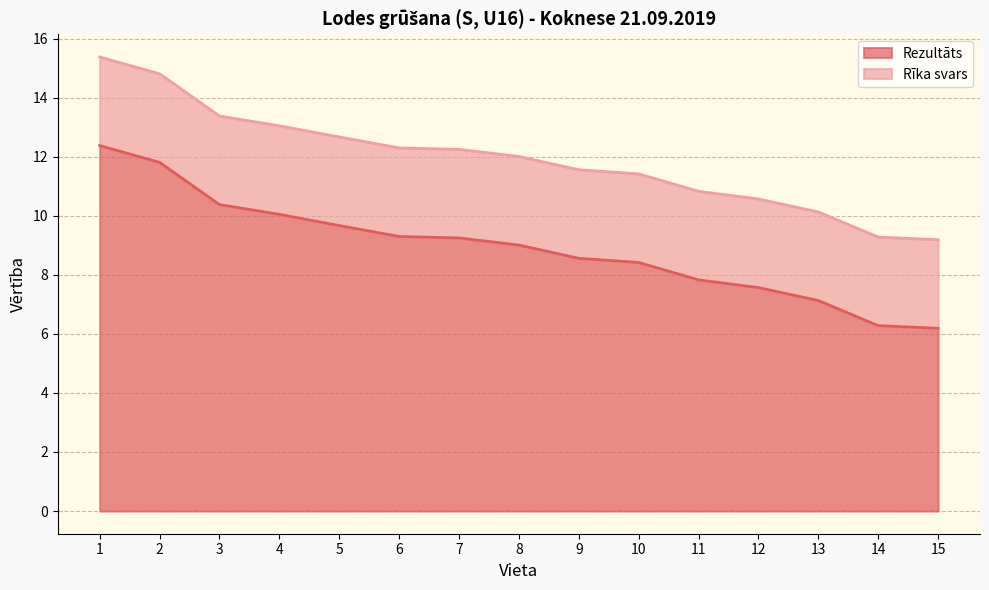

List the labels in order of value, largest first.

1, 2, 3, 4, 5, 6, 7, 8, 9, 10, 11, 12, 13, 14, 15